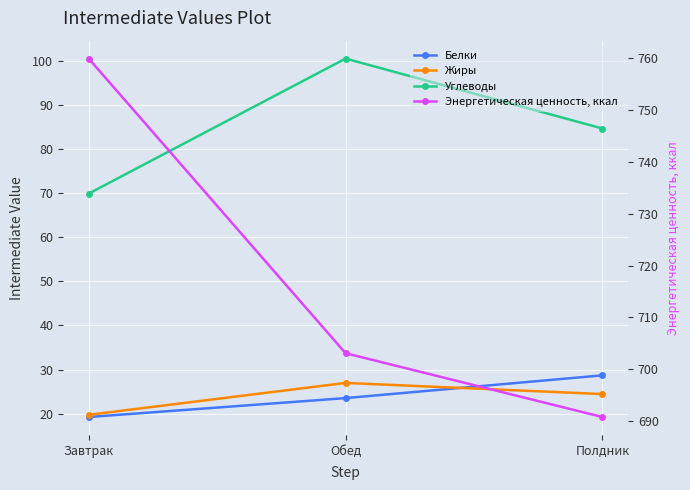

How many data points in Белки are above 23?

2